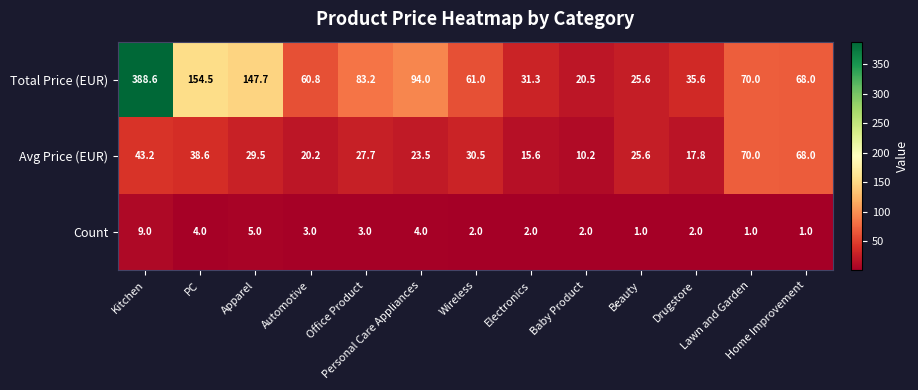

Which label corresponds to the largest value in the chart?

Kitchen